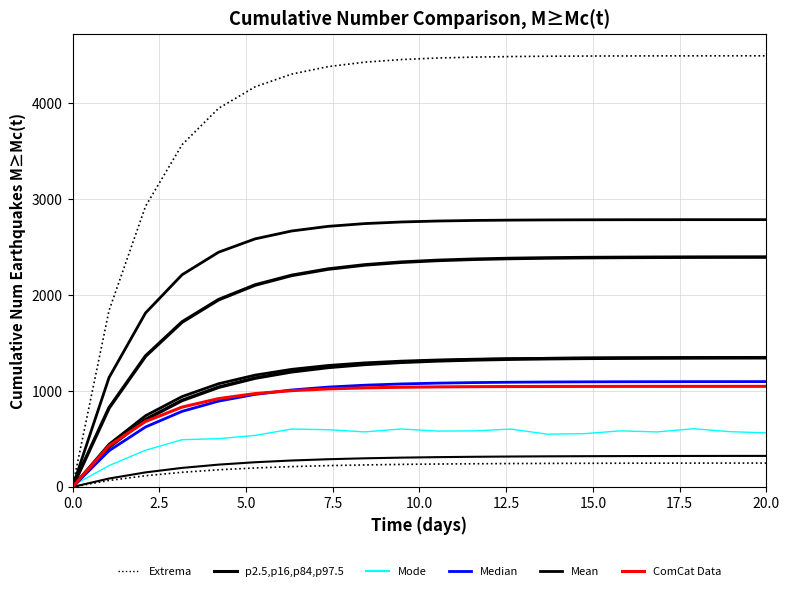

At how many categories does at least one series exceed 3370?

17